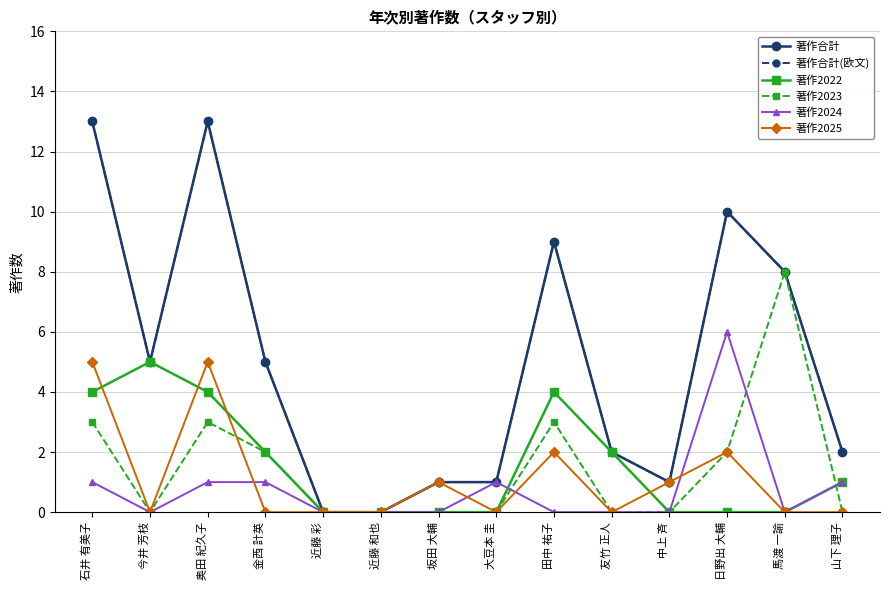

The 著作2024 series shows 3 at 近藤 彩. True or false?

False